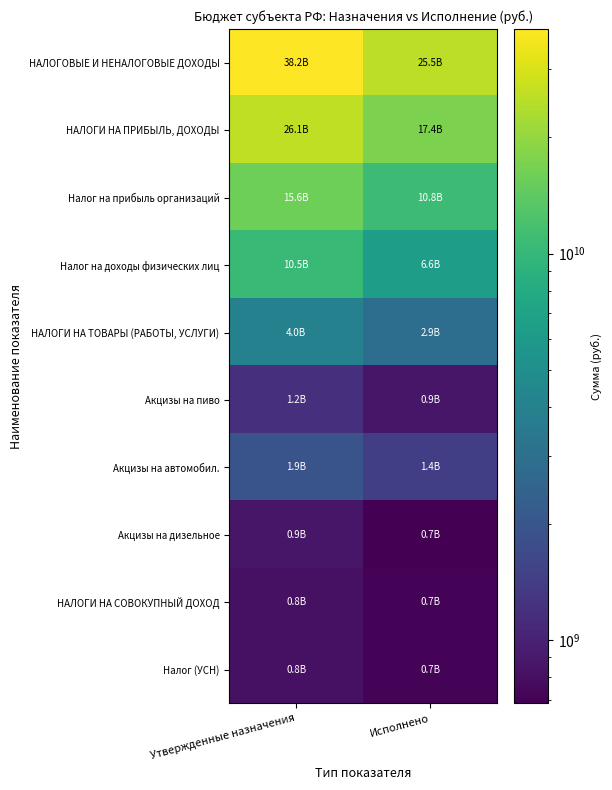

Reading right to left, what are all the values shown in this chart?

НАЛОГОВЫЕ И НЕНАЛОГОВЫЕ ДОХОДЫ: Исполнено=25483757737.1	Утвержденные назначения=38179513697.9
НАЛОГИ НА ПРИБЫЛЬ, ДОХОДЫ: Исполнено=17372053476.0	Утвержденные назначения=26104701000.0
Налог на прибыль организаций: Исполнено=10814047041.6	Утвержденные назначения=15610000000.0
Налог на доходы физических лиц: Исполнено=6558006434.4	Утвержденные назначения=10494701000.0
НАЛОГИ НА ТОВАРЫ (РАБОТЫ, УСЛУГИ): Исполнено=2905614865.9	Утвержденные назначения=4024043000.0
Акцизы на пиво: Исполнено=868190471.6	Утвержденные назначения=1201980000.0
Акцизы на автомобил.: Исполнено=1441673707.7	Утвержденные назначения=1930248000.0
Акцизы на дизельное: Исполнено=683975637.2	Утвержденные назначения=876480000.0
НАЛОГИ НА СОВОКУПНЫЙ ДОХОД: Исполнено=712384222.7	Утвержденные назначения=818350000.0
Налог (УСН): Исполнено=712280276.5	Утвержденные назначения=818350000.0